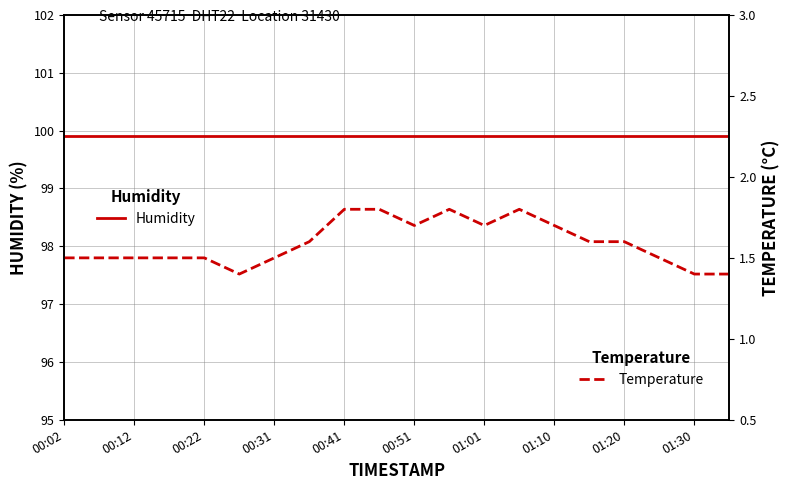

The value of Humidity — DHT22 at 00:51 is 99.9. True or false?

True